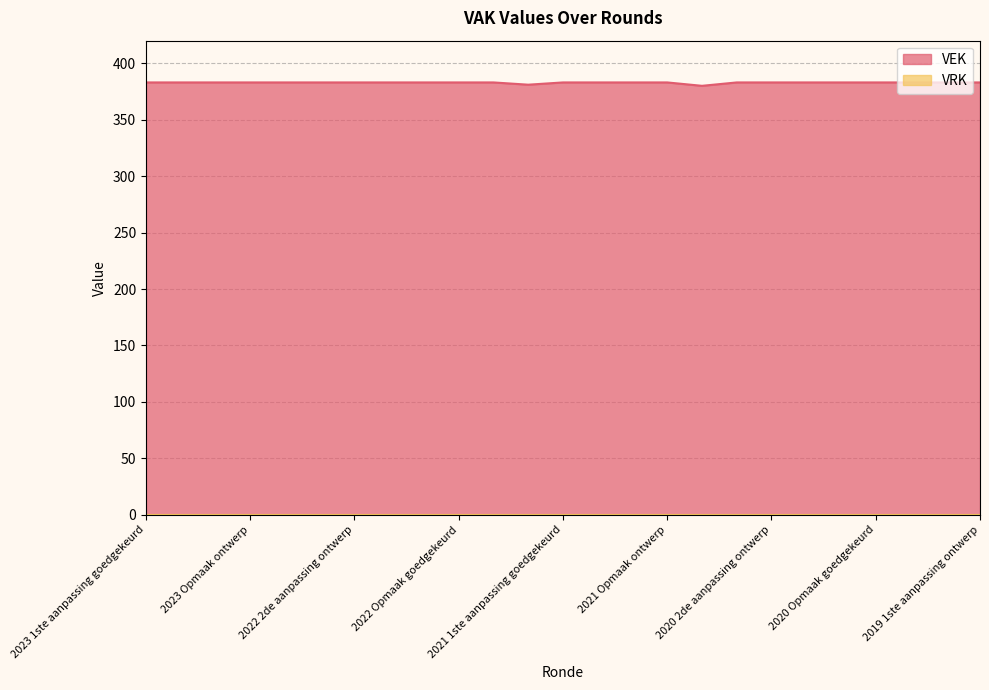

True or false: the data shows 262 at 2021 1ste aanpassing ontwerp.

False